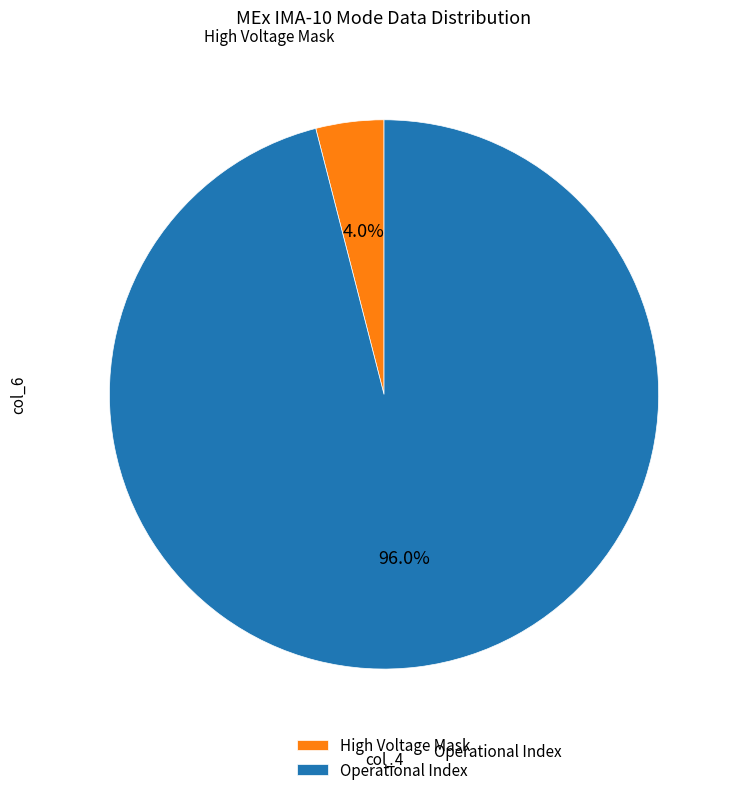

Which has a higher value, High Voltage Mask or Operational Index?

Operational Index